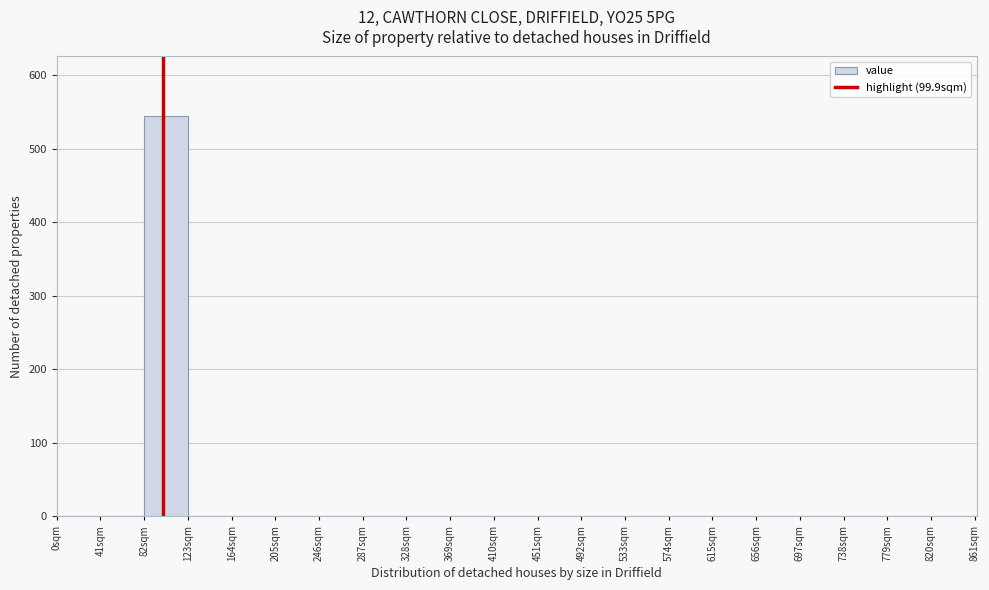

What is the height of the bar covering 82 to 123 on the x-axis? Neither the bar edges nor the heights are printed on the chart, so give them approximately, as read against the axes.

540